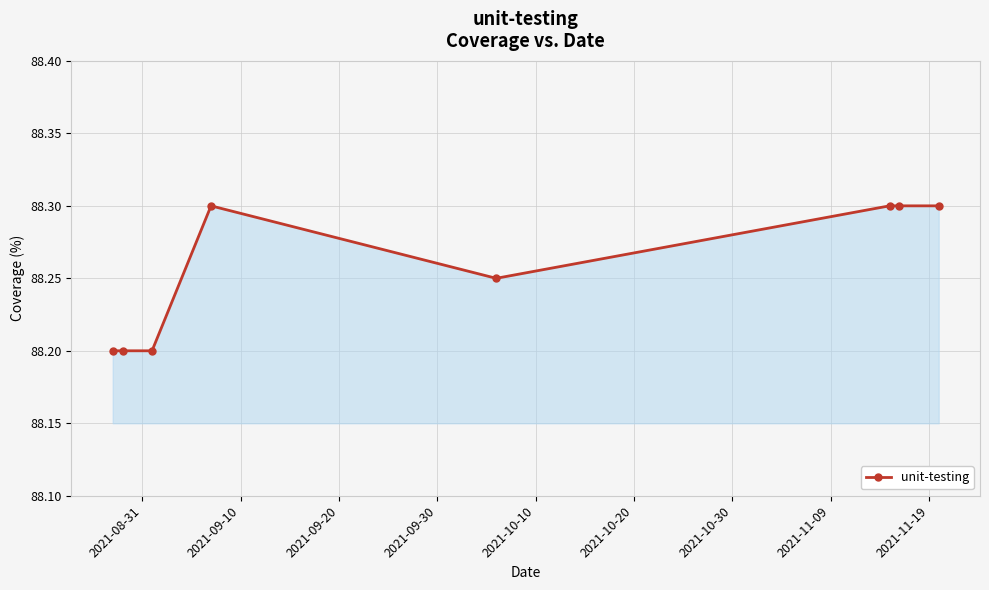

What is the greatest value displayed?

88.3